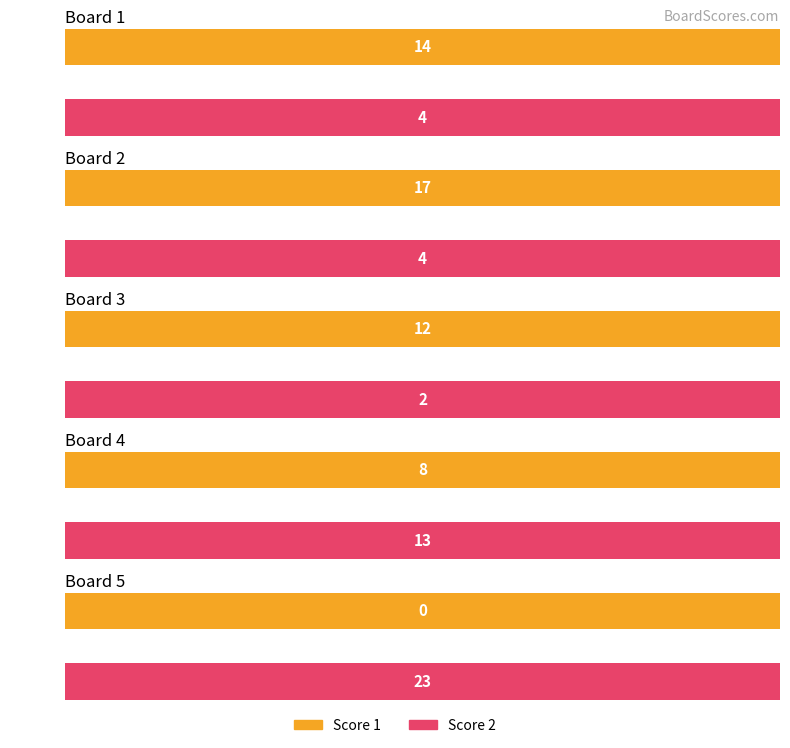

Are the bars grouped side by side (vs. stacked)?

Yes